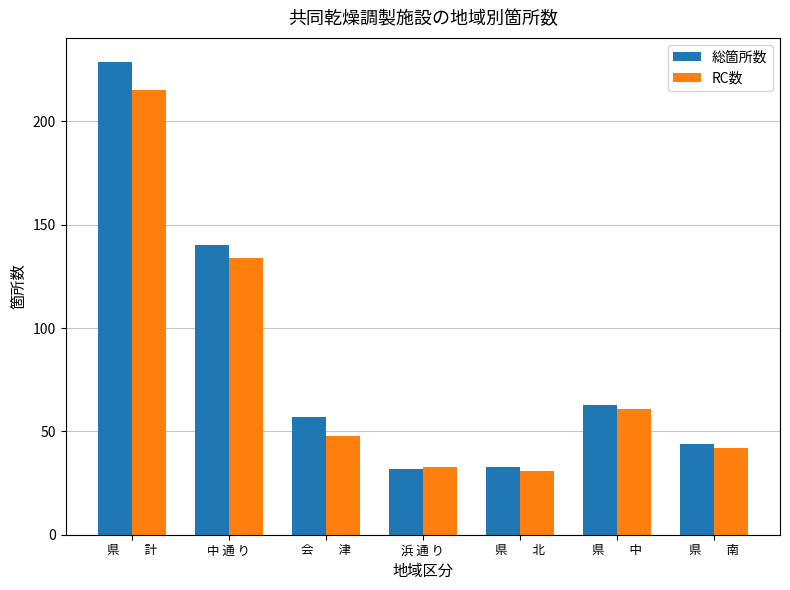

What is the minimum value for 総箇所数?

32